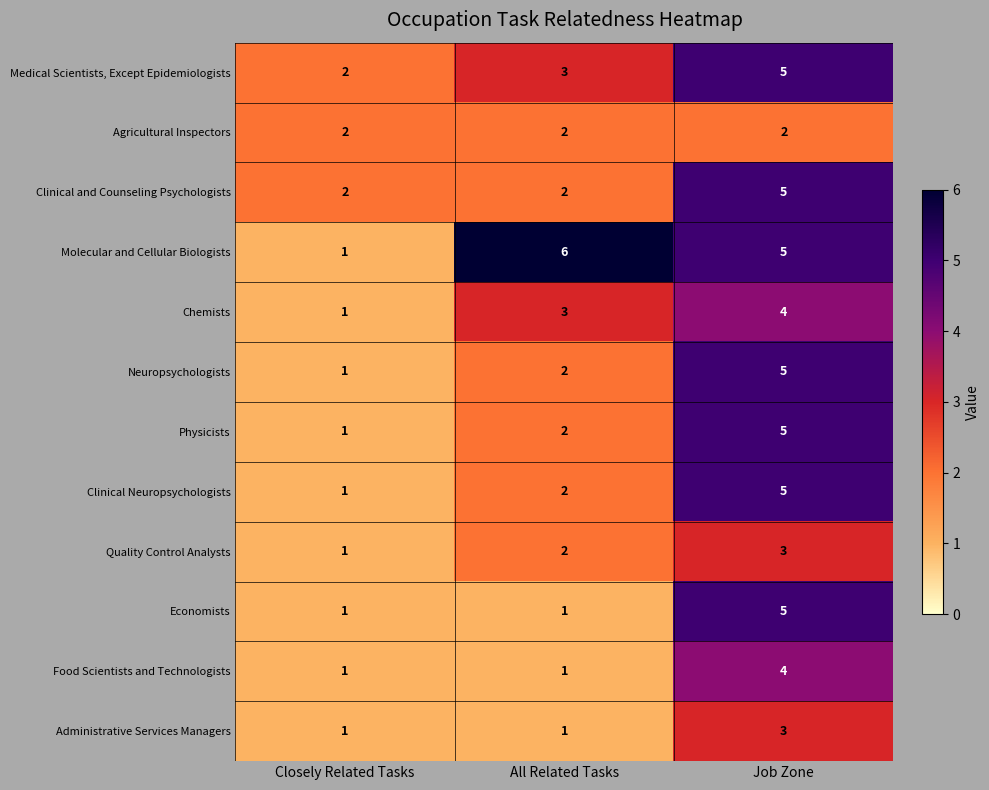

Which series has the largest total across all categories?

Molecular and Cellular Biologists